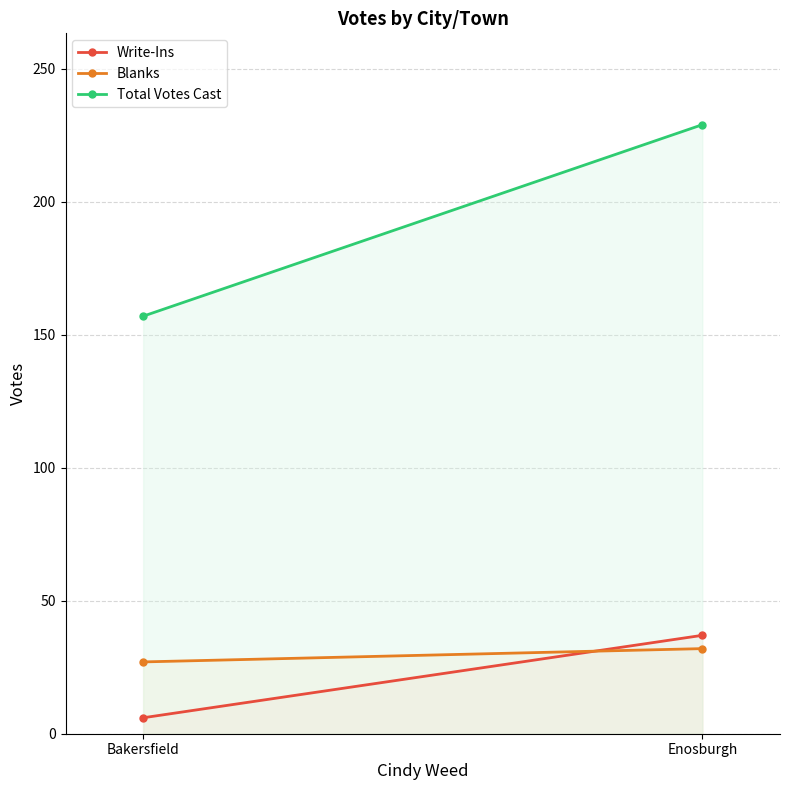

Reading right to left, list all the values displayed in this chart.

Write-Ins: 37	6
Blanks: 32	27
Total Votes Cast: 229	157